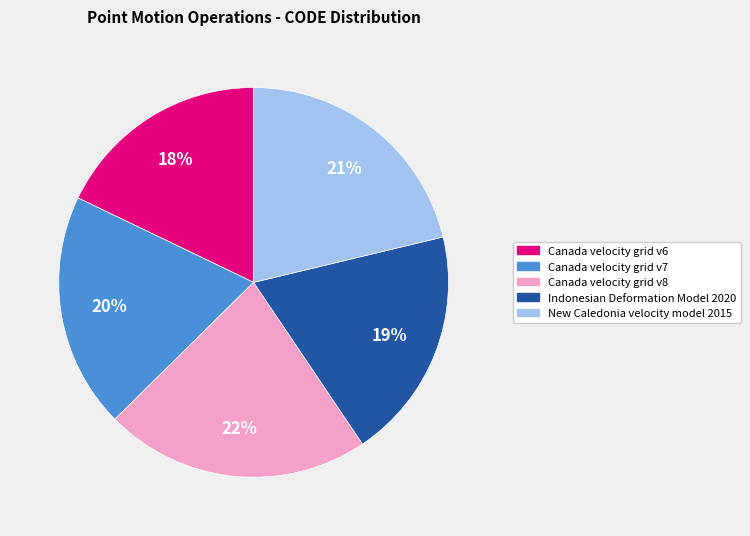

How many slices are in this pie chart?

5